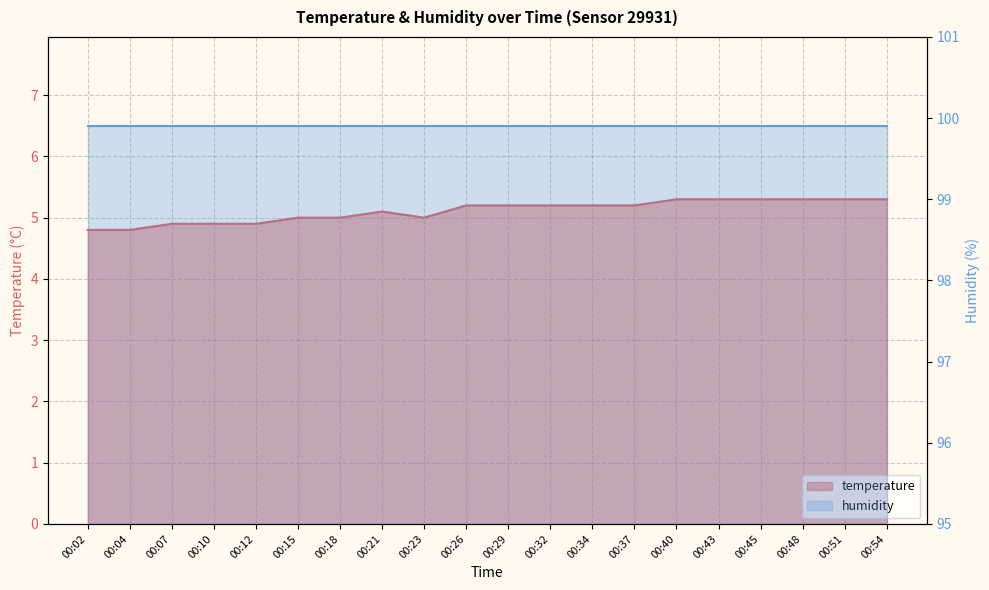

How many data points are above 5?

12